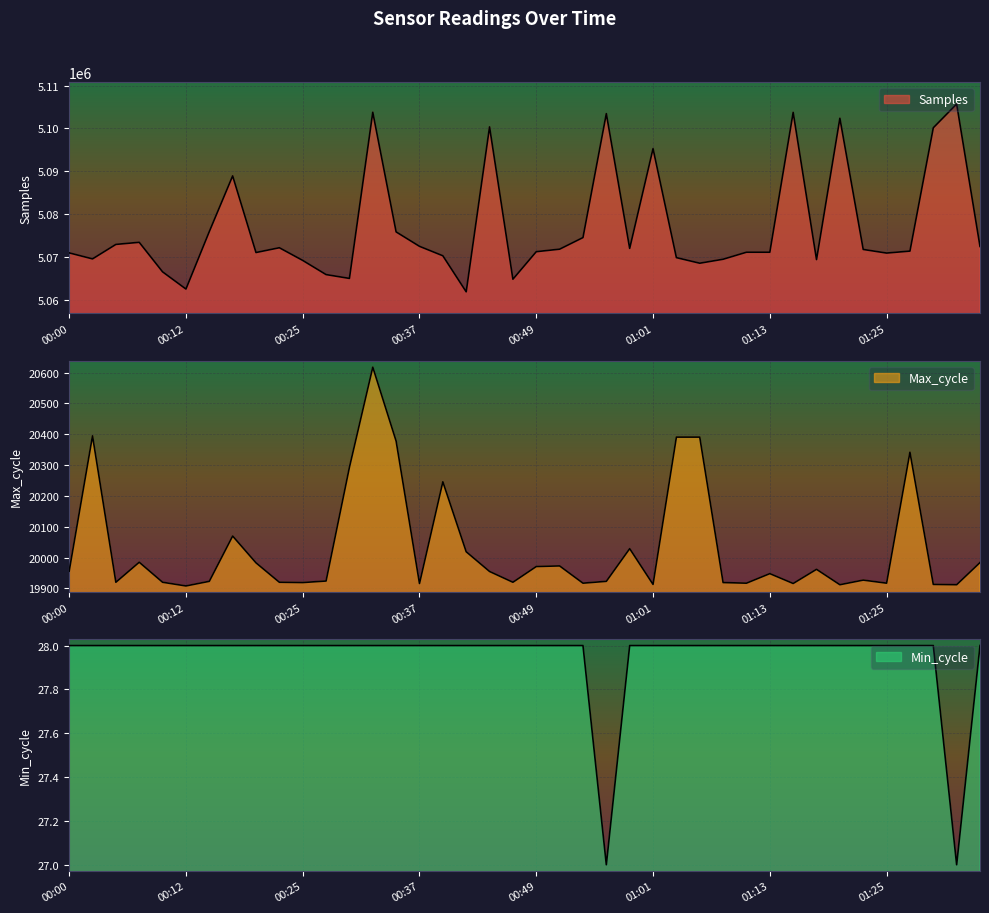

Reading left to right, list all the values displayed in this chart.

Samples: 00:00=5070911	00:02=5069507	00:05=5072888	00:08=5073380	00:10=5066479	00:12=5062461	00:15=5075884	00:17=5088898	00:20=5070993	00:22=5072111	00:25=5069148	00:27=5065840	00:29=5064943	00:32=5103768	00:34=5075809	00:37=5072441	00:39=5070235	00:42=5061812	00:44=5100347	00:46=5064756	00:49=5071188	00:51=5071775	00:54=5074486	00:56=5103444	00:58=5071957	01:01=5095271	01:03=5069800	01:06=5068494	01:08=5069423	01:11=5071064	01:13=5071064	01:15=5103739	01:18=5069342	01:20=5102368	01:23=5071711	01:25=5070866	01:28=5071327	01:30=5100144	01:32=5105690	01:35=5072408
Max_cycle: 00:00=19956	00:02=20395	00:05=19920	00:08=19985	00:10=19920	00:12=19908	00:15=19923	00:17=20070	00:20=19983	00:22=19920	00:25=19919	00:27=19924	00:29=20293	00:32=20618	00:34=20378	00:37=19916	00:39=20246	00:42=20019	00:44=19955	00:46=19920	00:49=19971	00:51=19973	00:54=19917	00:56=19923	00:58=20029	01:01=19913	01:03=20391	01:06=20391	01:08=19919	01:11=19917	01:13=19948	01:15=19916	01:18=19962	01:20=19912	01:23=19927	01:25=19917	01:28=20342	01:30=19913	01:32=19912	01:35=19984
Min_cycle: 00:00=28	00:02=28	00:05=28	00:08=28	00:10=28	00:12=28	00:15=28	00:17=28	00:20=28	00:22=28	00:25=28	00:27=28	00:29=28	00:32=28	00:34=28	00:37=28	00:39=28	00:42=28	00:44=28	00:46=28	00:49=28	00:51=28	00:54=28	00:56=27	00:58=28	01:01=28	01:03=28	01:06=28	01:08=28	01:11=28	01:13=28	01:15=28	01:18=28	01:20=28	01:23=28	01:25=28	01:28=28	01:30=28	01:32=27	01:35=28